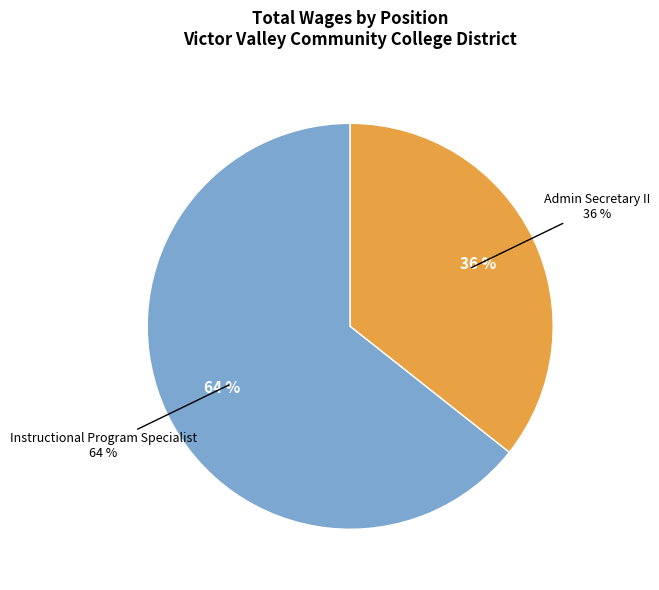

Does Admin Secretary II account for over 50% of the chart?

No